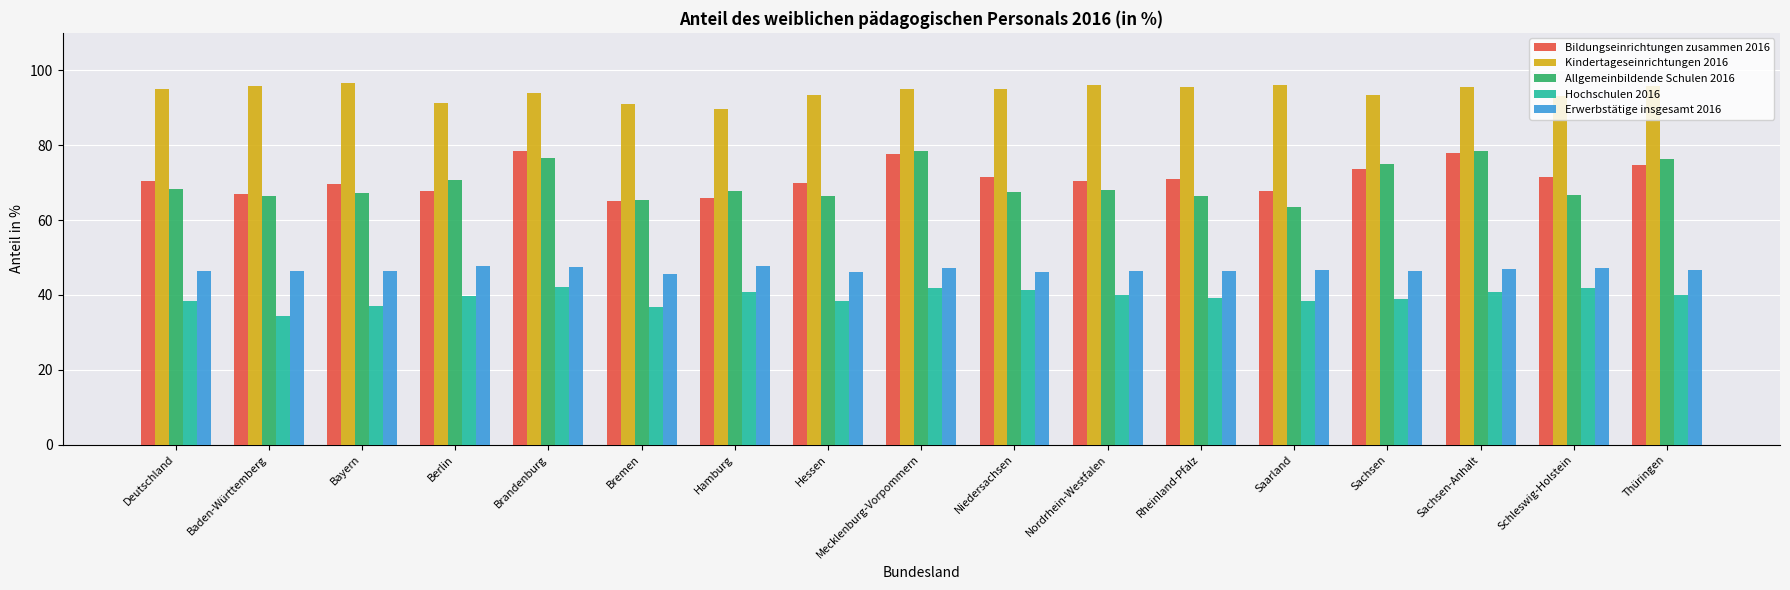

Which series changed the most between Baden-Württemberg and Sachsen?

Allgemeinbildende Schulen 2016